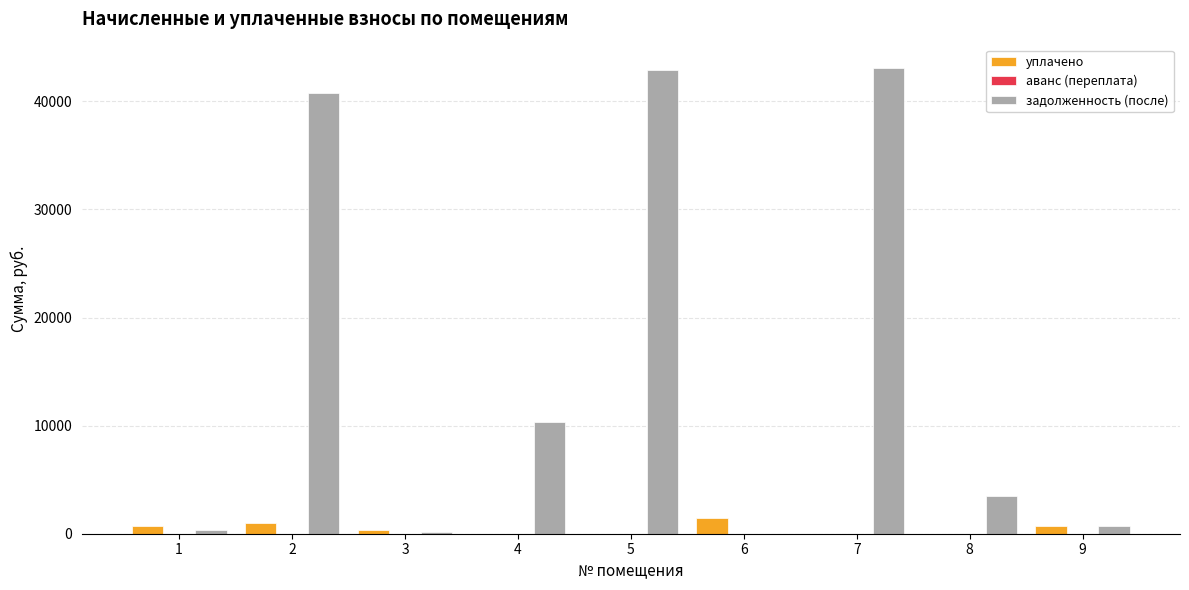

Which series has the largest total across all categories?

задолженность (после)